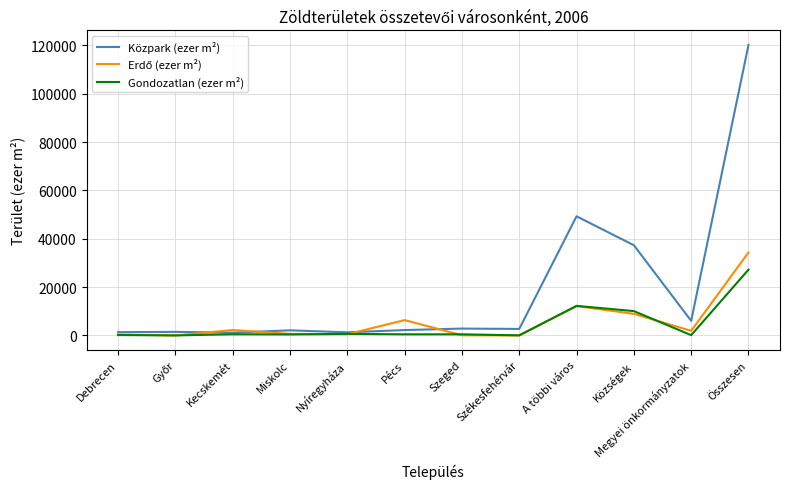

How many categories are shown in the chart?

12